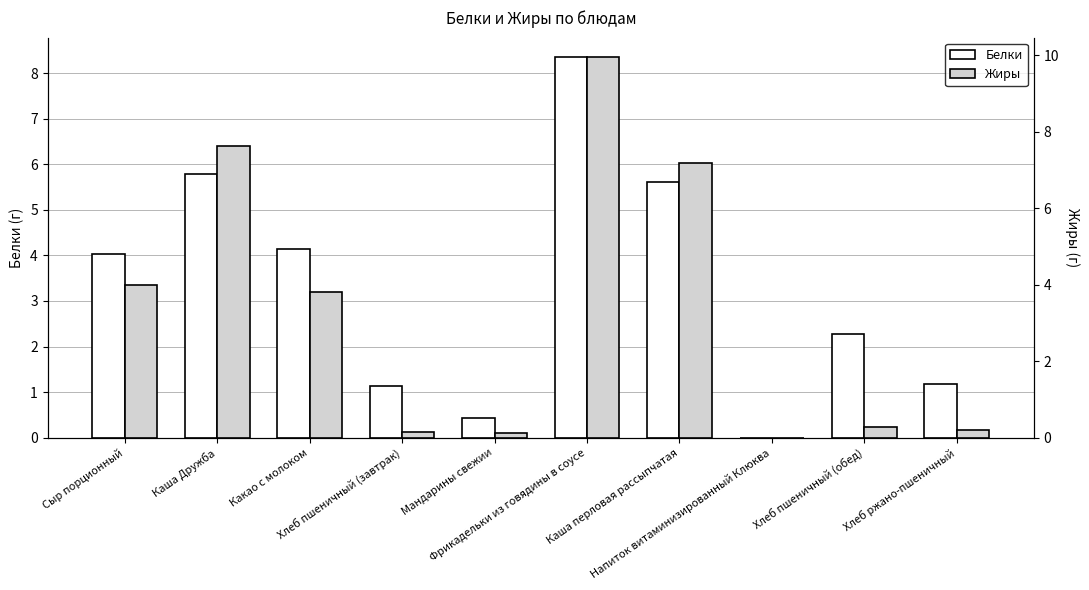

Does the chart contain stacked bars?

No